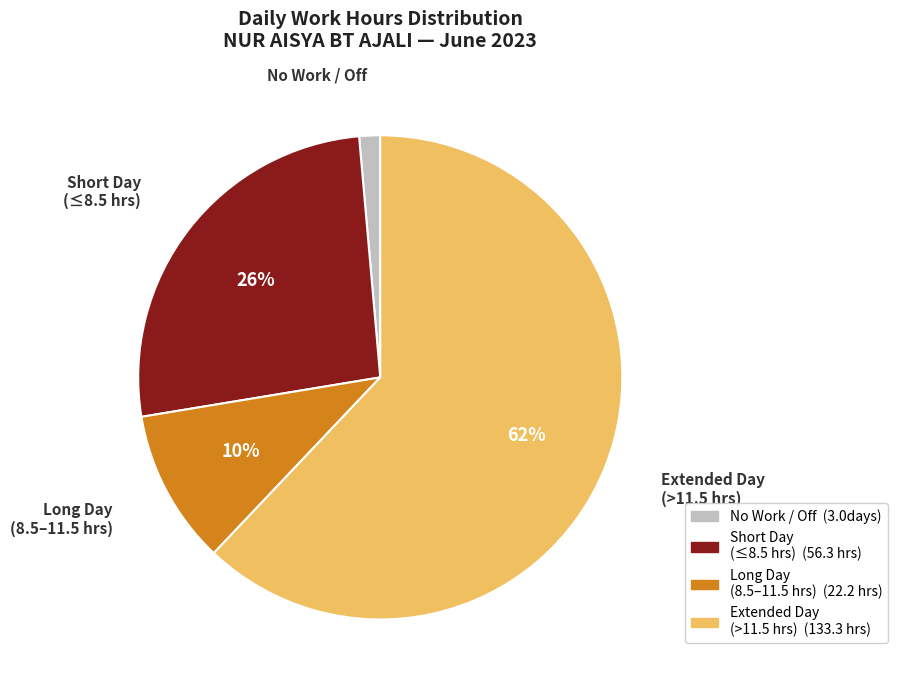

Is there a majority slice in this chart?

Yes